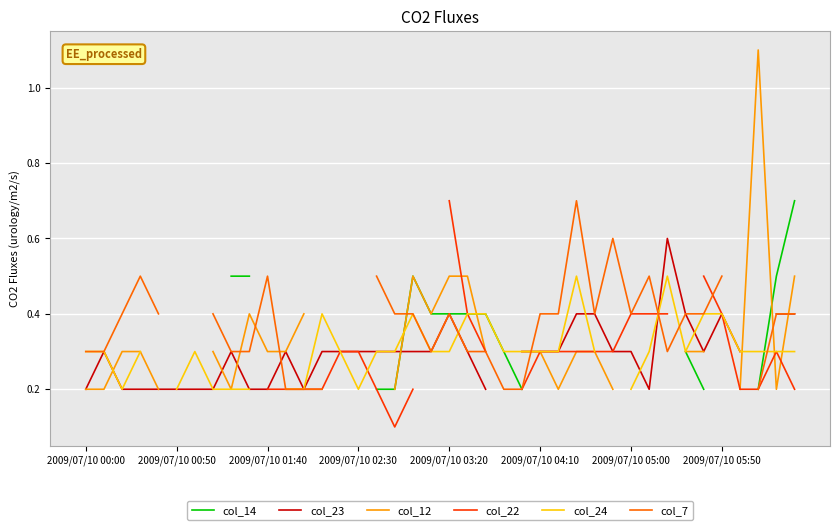

What value does the col_24 series have at 18?

0.4